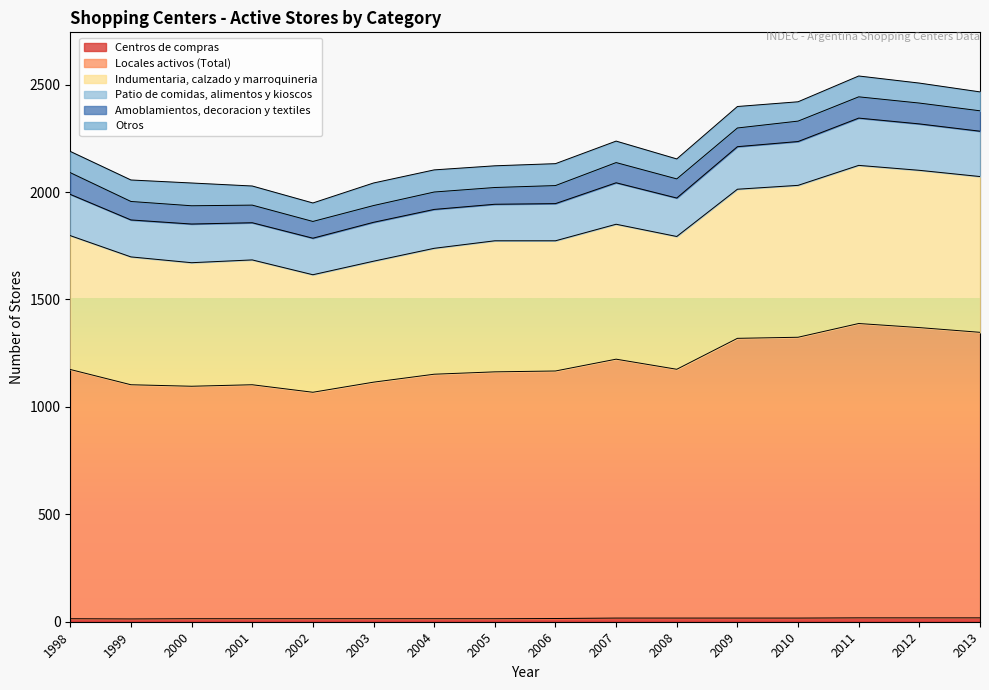

What is the average value of the Locales activos (Total) series?

1205